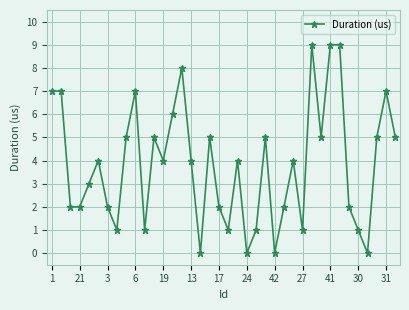

What is the maximum value shown in the chart?

9